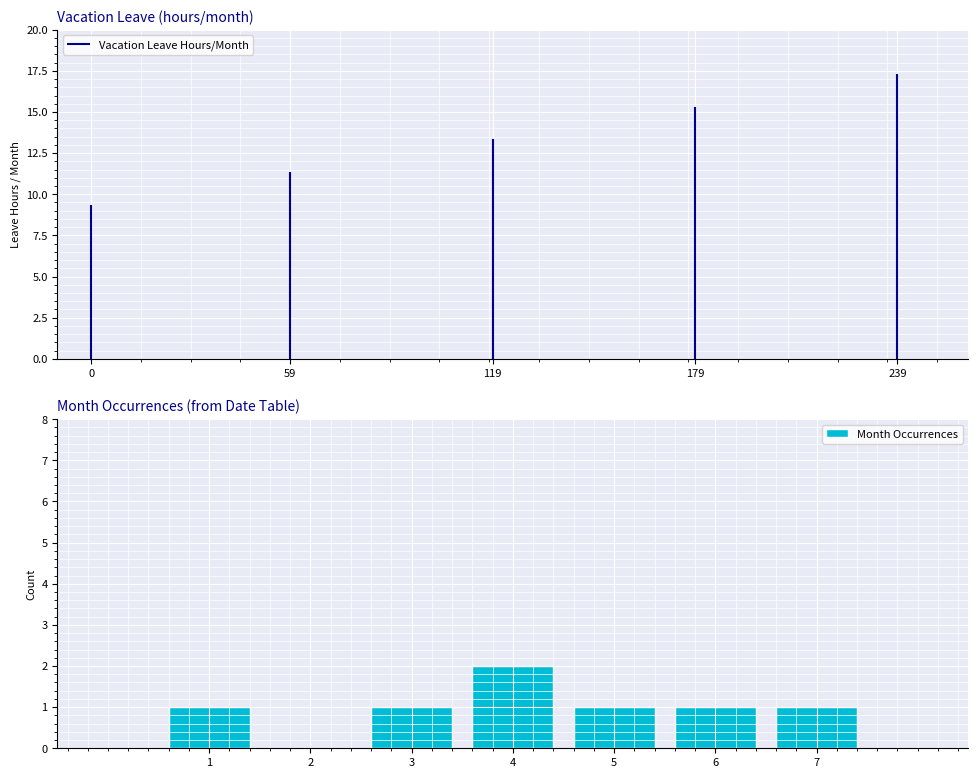

What is the height of the bar covering 3.5 to 4.5 on the x-axis? The values are not printed on the chart, so give them approximately, as read against the axis.

2